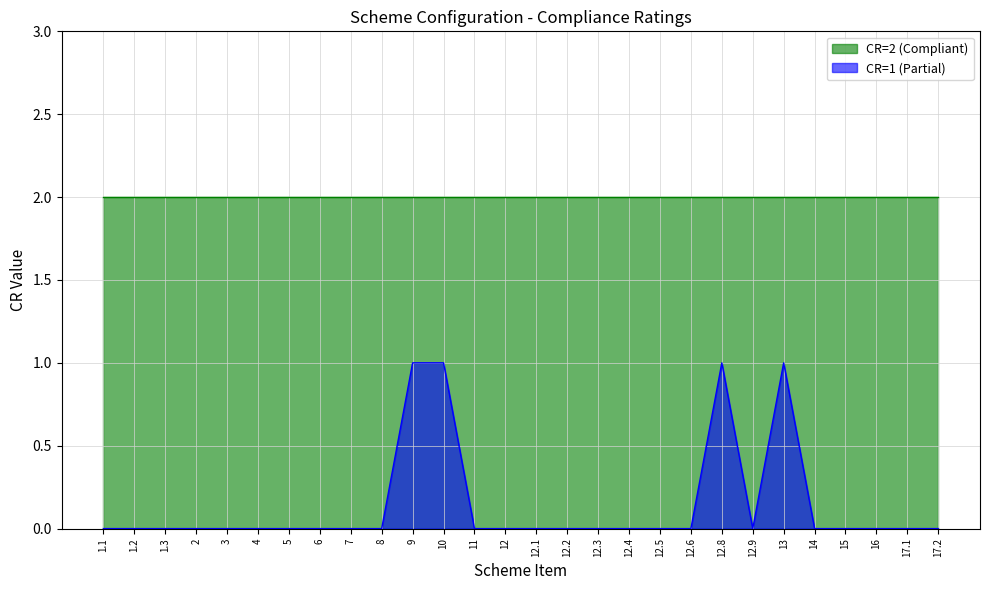

What is the difference between the maximum and minimum values?

1